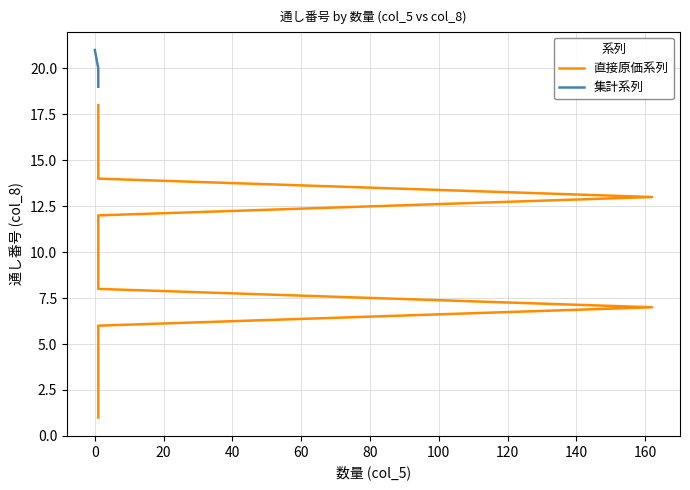

Rank the categories by value from lowest to highest.

1, 2, 3, 4, 5, 6, 7, 8, 9, 10, 11, 12, 13, 14, 15, 16, 17, 18, 19, 20, 21